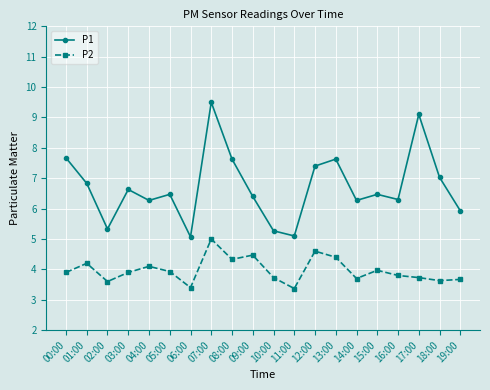

What is the spread (max minus min) of values at 03:00?

2.7